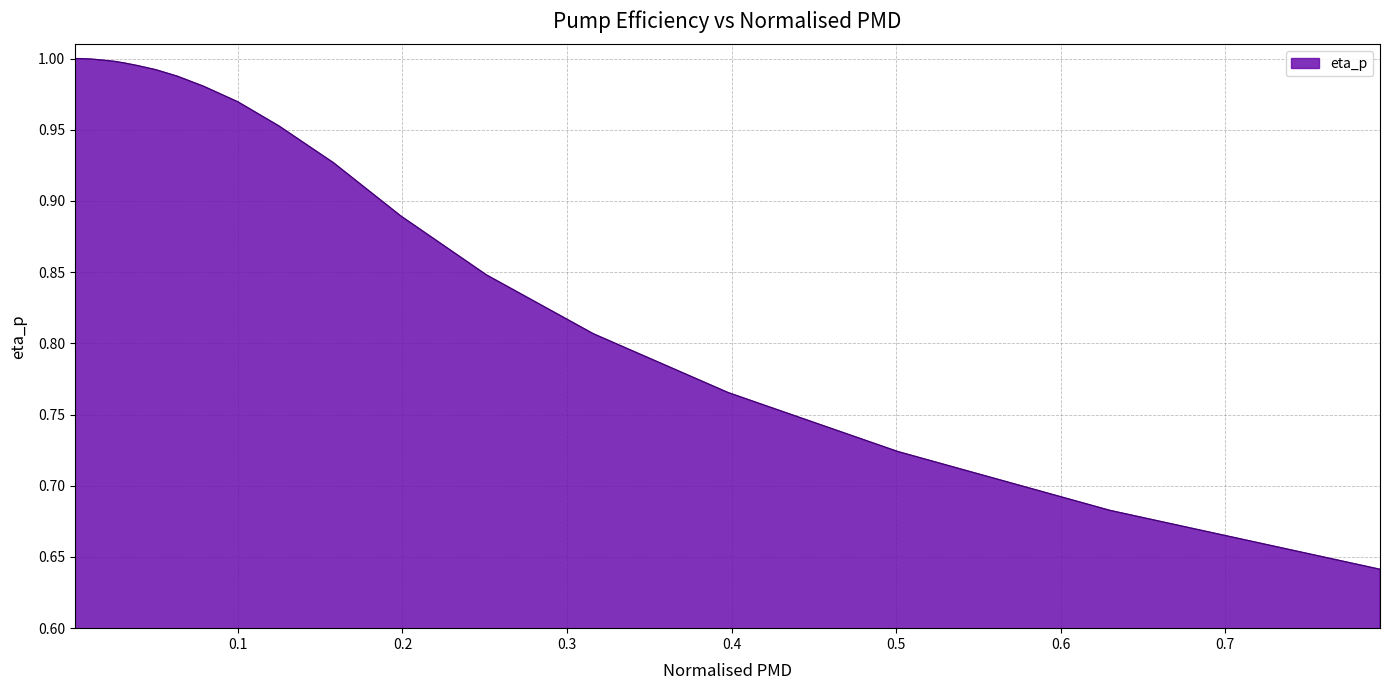

List the labels in order of value, smallest first.

0.794, 0.63, 0.501, 0.398, 0.316, 0.251, 0.199, 0.158, 0.125, 0.1, 0.079, 0.063, 0.05, 0.039, 0.031, 0.025, 0.019, 0.015, 0.012, 0.01, 0.007, 0.006, 0.005, 0.003, 0.003, 0.001, 0.002, 0.001, 0.001, 0.001